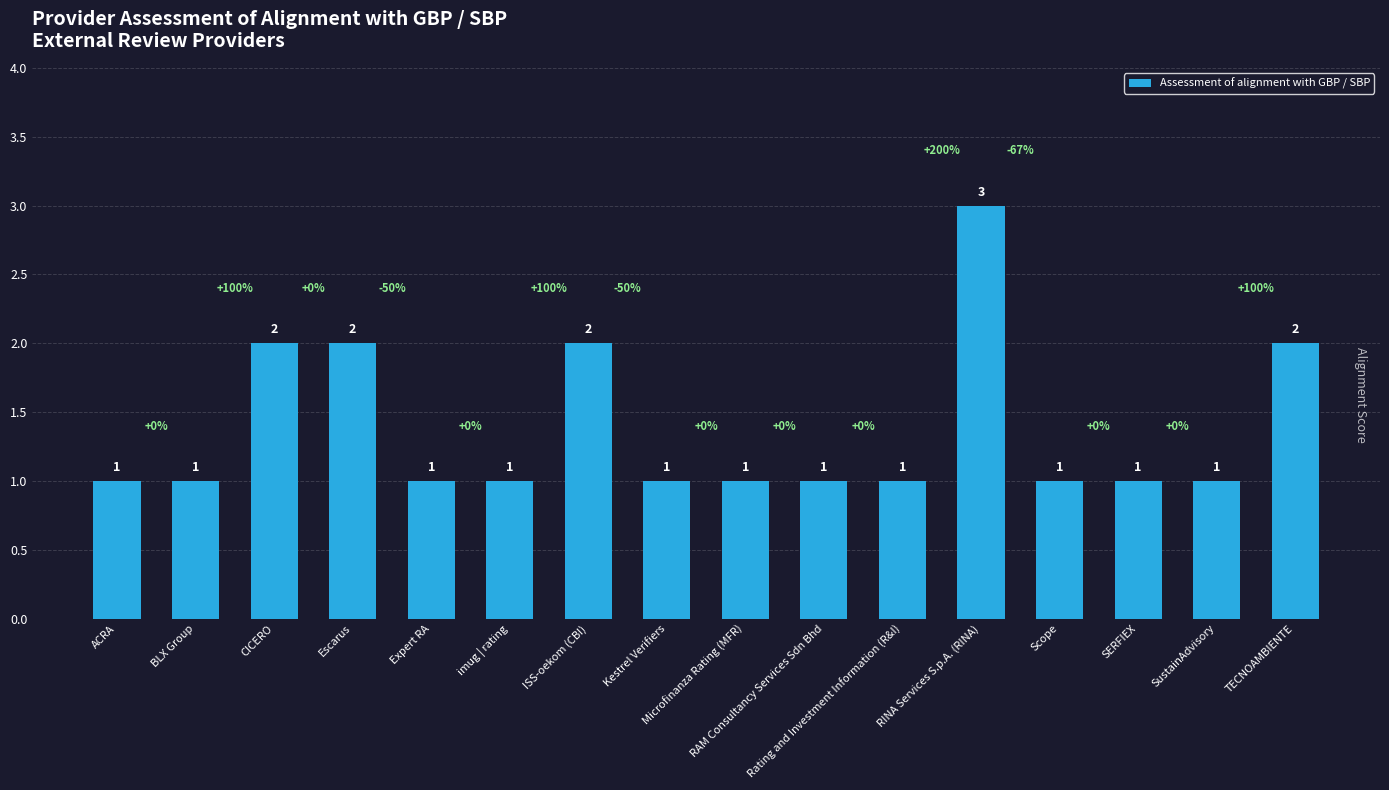

What is the change in value from ACRA to TECNOAMBIENTE?

+1